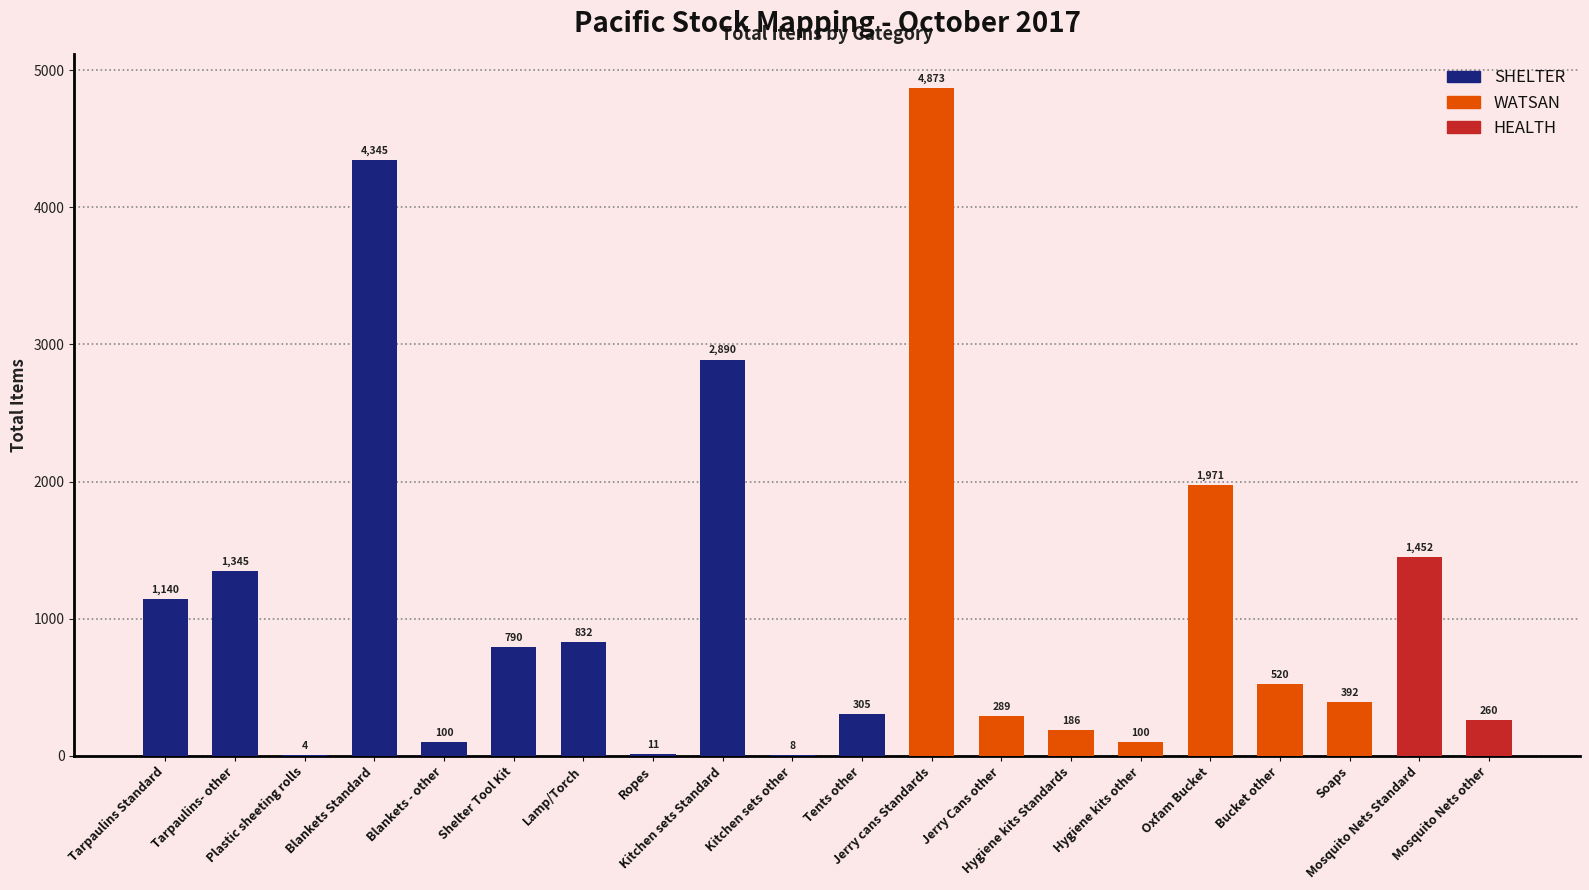

What is the change in value from Hygiene kits other to Soaps?

+292